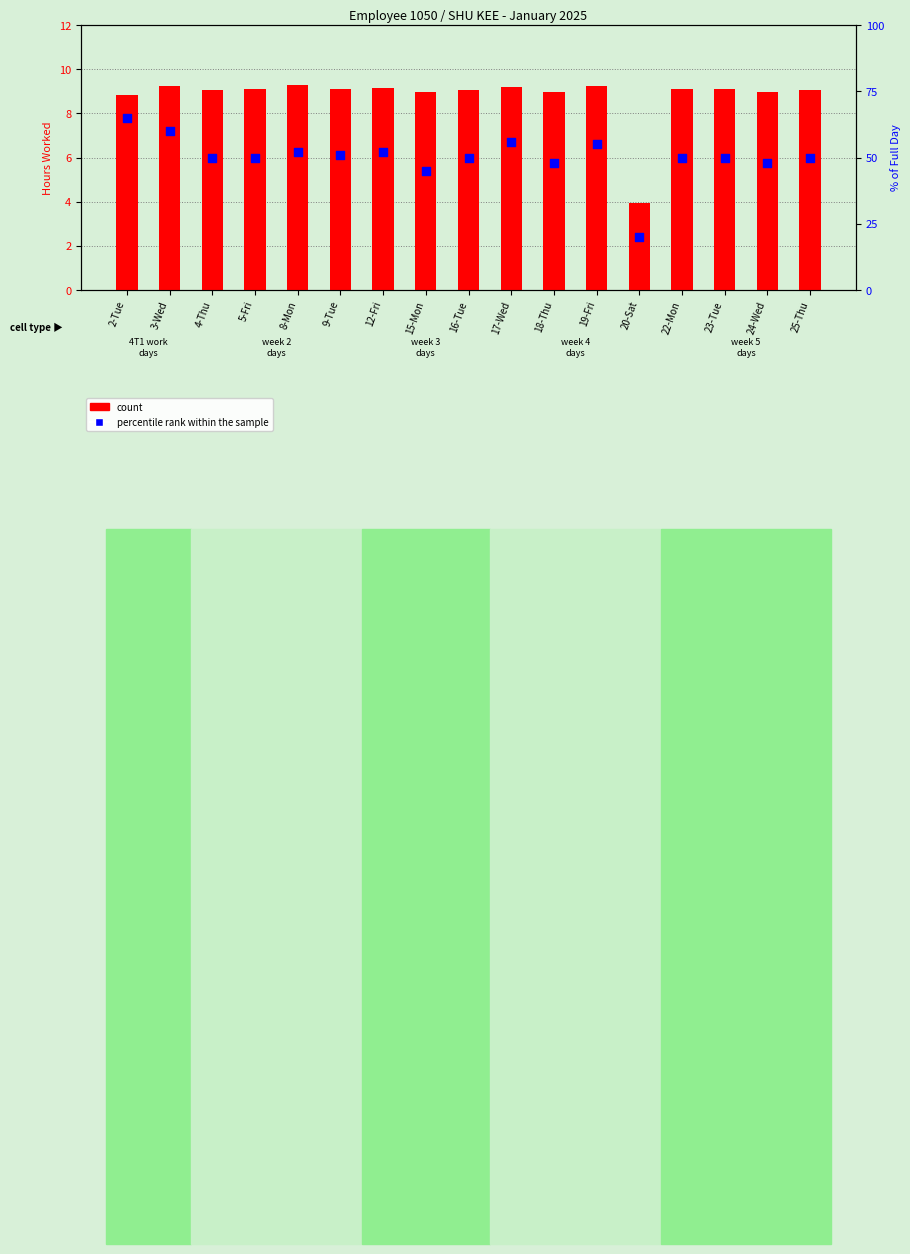

What are all the series names shown in the legend?

count, percentile rank within the sample